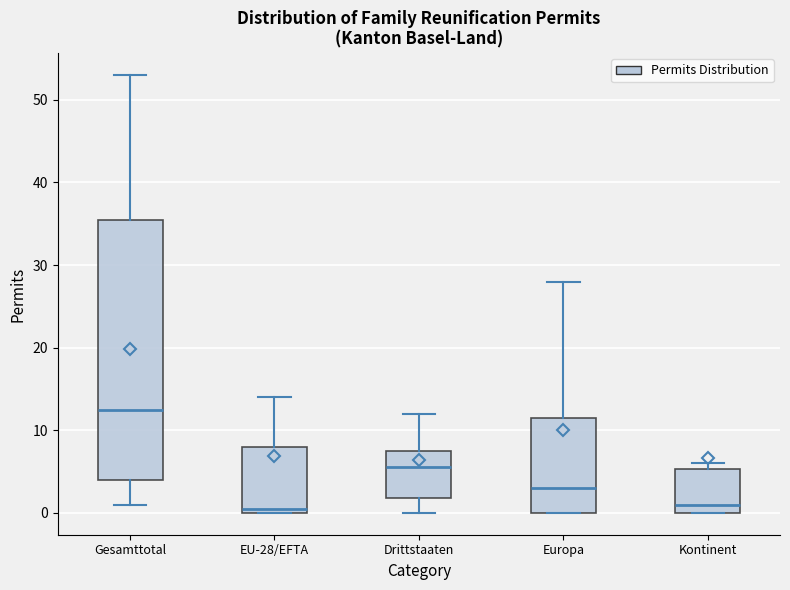

Where does the upper whisker of the box for Drittstaaten end on the y-axis? The values are not printed on the chart, so give them approximately, as read against the axis.

12